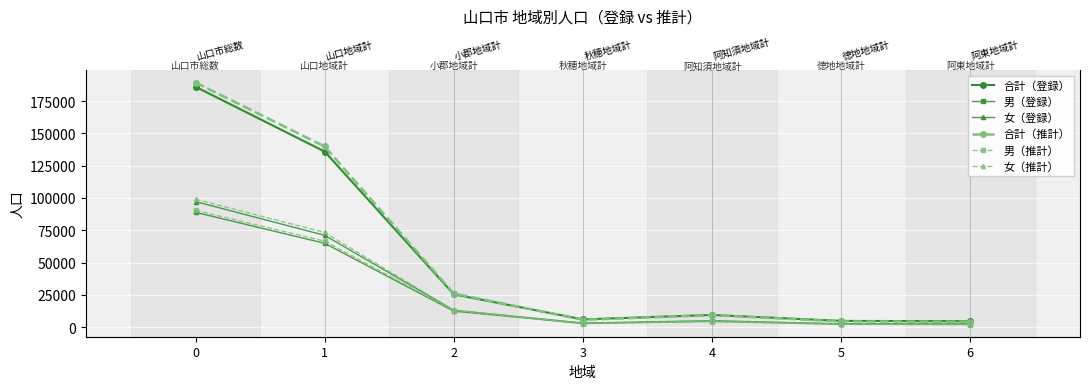

Rank the series by their maximum value, from highest to lowest.

合計（推計）, 合計（登録）, 女（推計）, 女（登録）, 男（推計）, 男（登録）